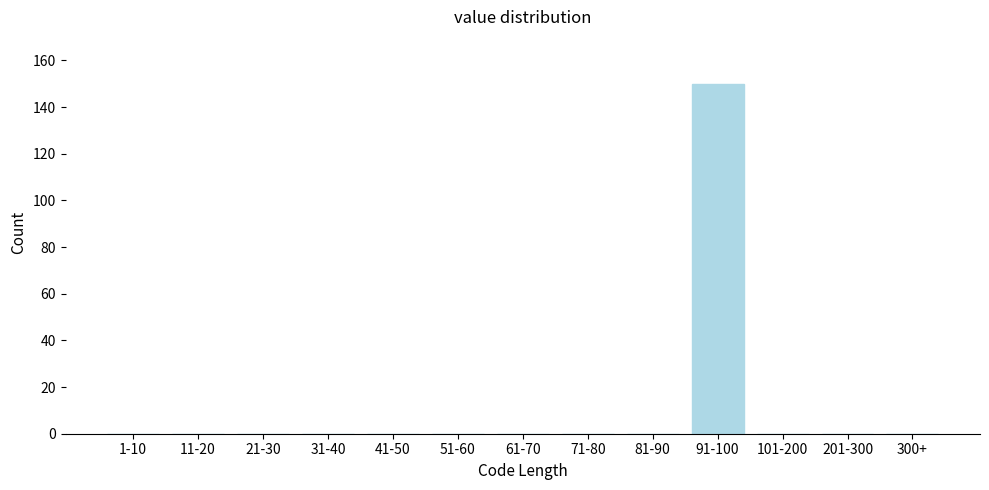

Reading left to right, extract all data points from this chart.

1-10=0	11-20=0	21-30=0	31-40=0	41-50=0	51-60=0	61-70=0	71-80=0	81-90=0	91-100=150	101-200=0	201-300=0	300+=0